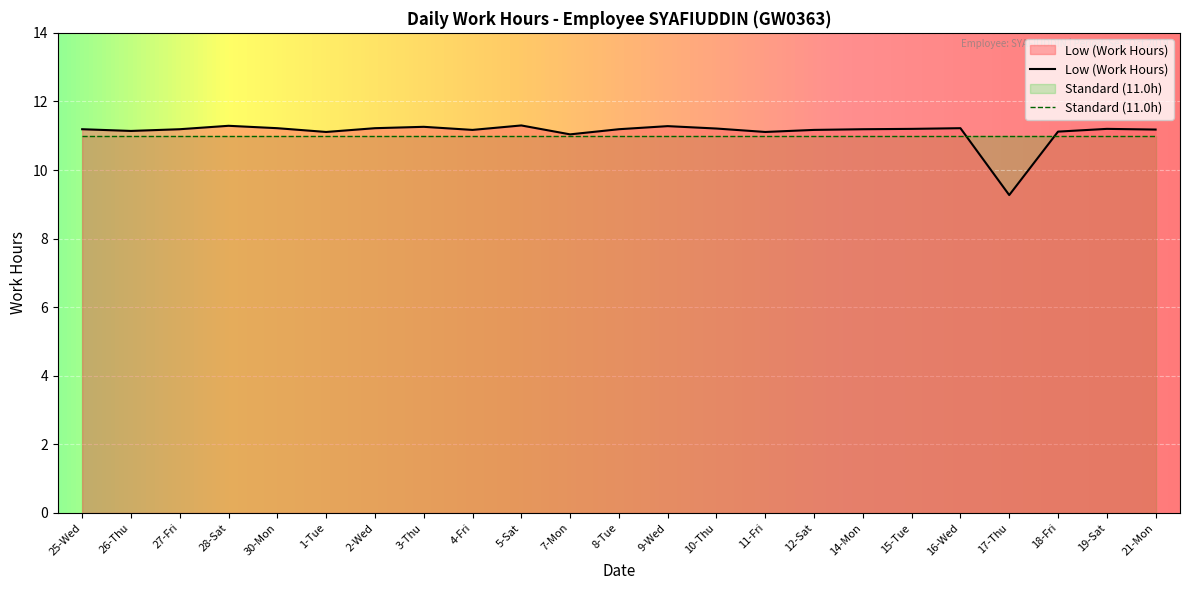

What is the label of the 12th point from the left?

8-Tue